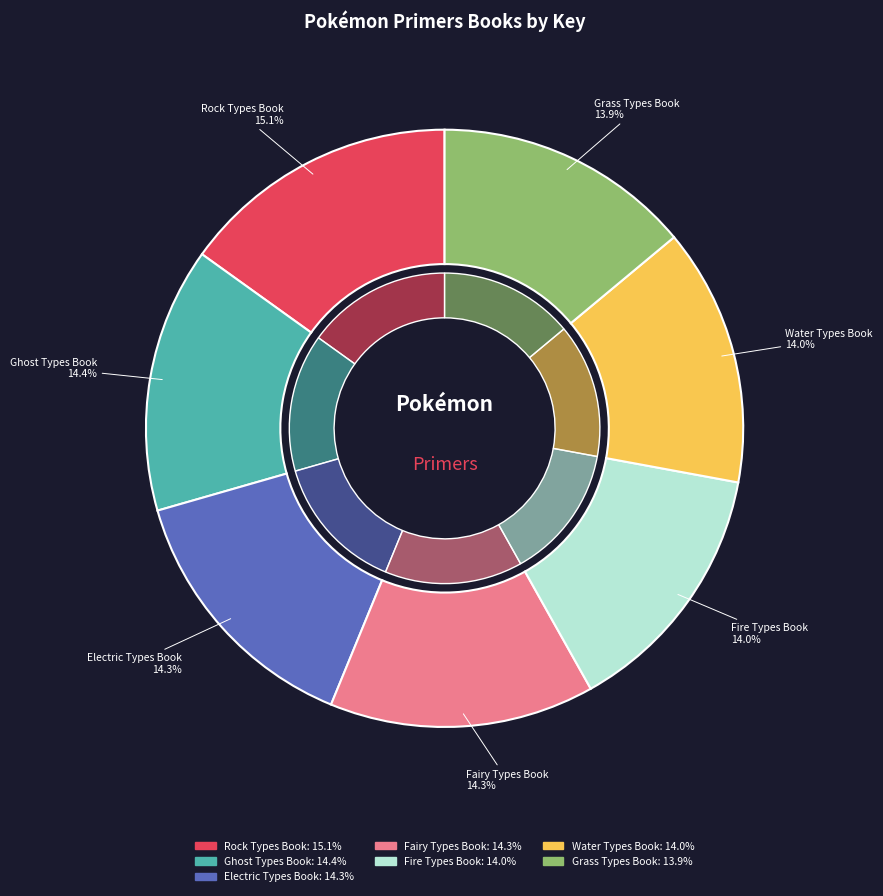

Which slice is the largest?

Rock Types Book